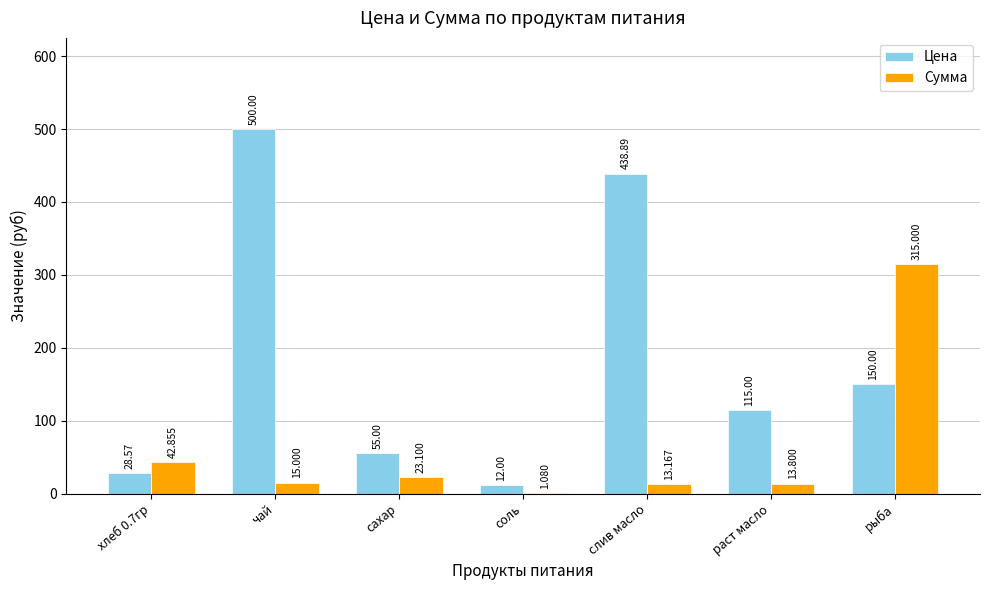

Where does the Цена series first go above 115?

чай